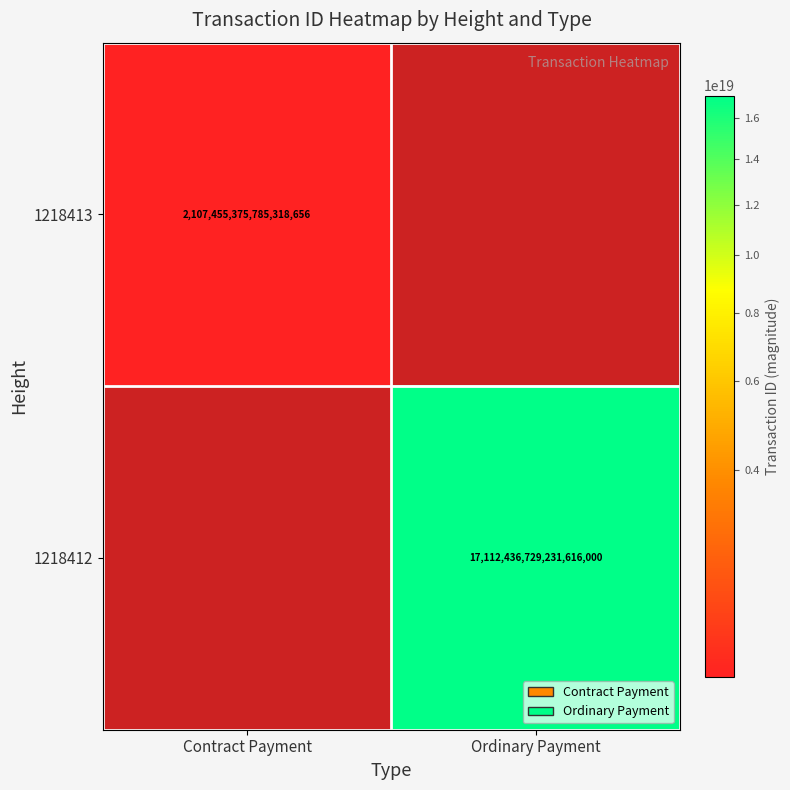

True or false: 1218412 has a value of 3735367787894813696 at Ordinary Payment.

False